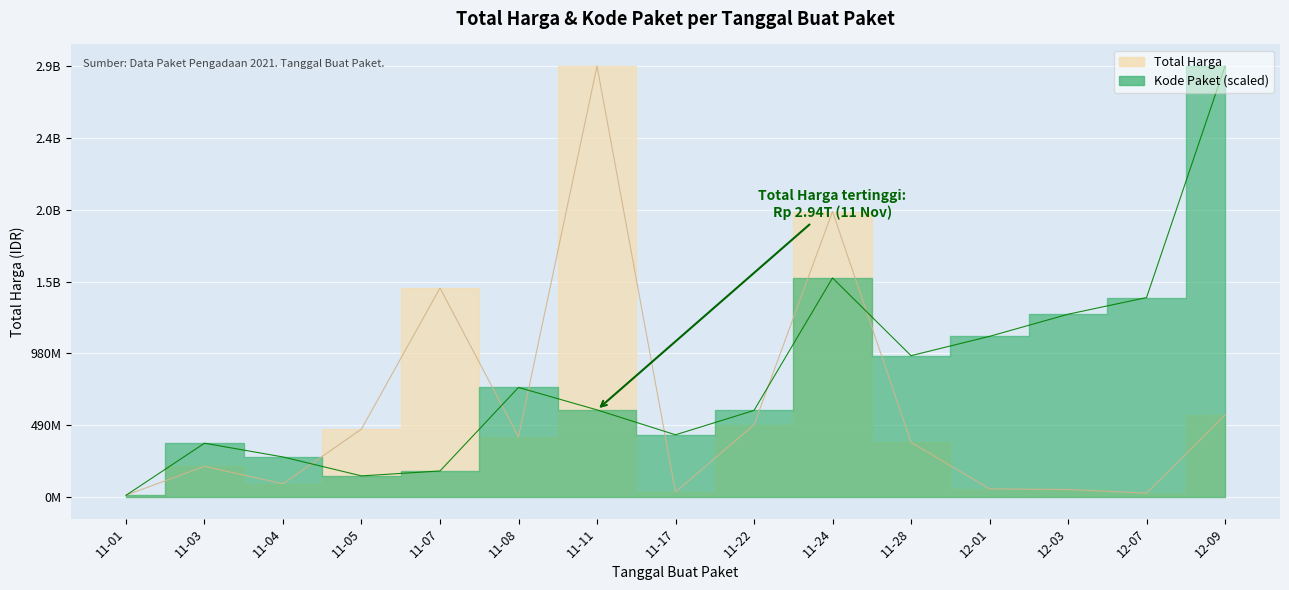

True or false: Total Harga has more than 0 interior local peaks.

True